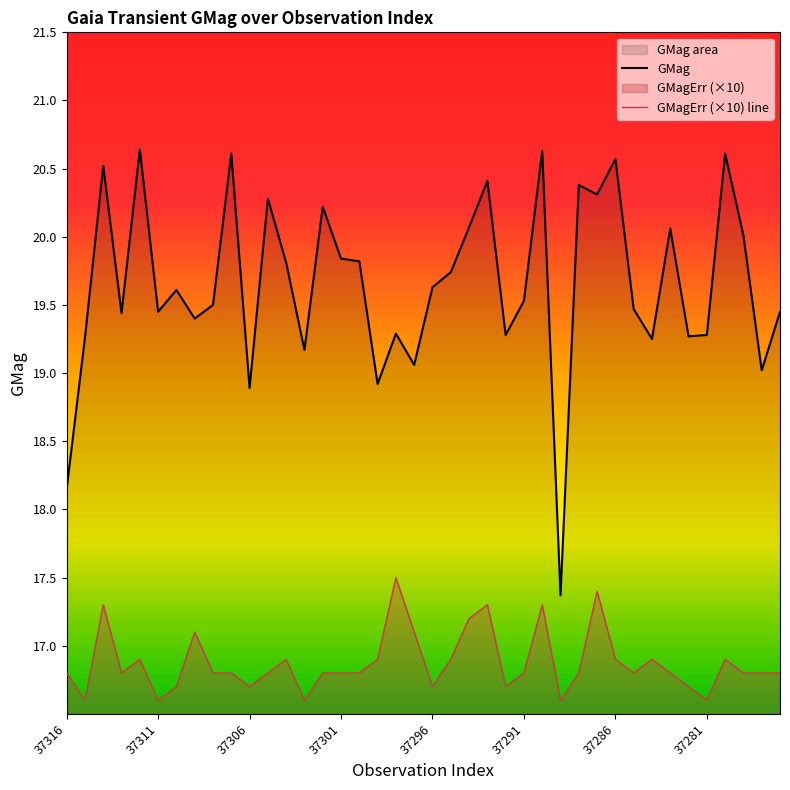

In GMagErr (×10) line, how many points are lower than both neighbors (excluding endpoints)?

10